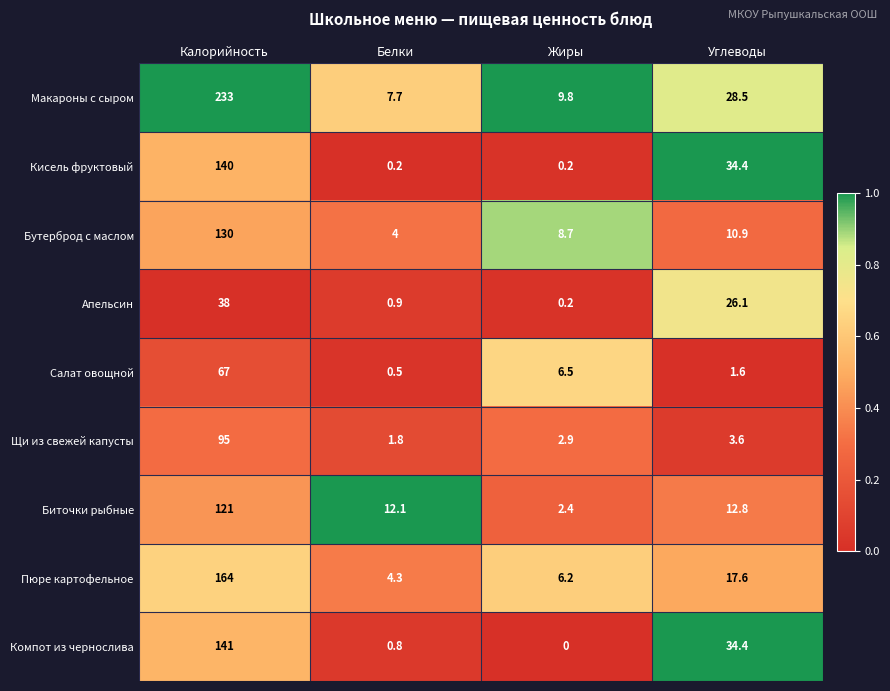

List the series in order of their peak value, highest first.

Макароны с сыром, Пюре картофельное, Компот из чернослива, Кисель фруктовый, Бутерброд с маслом, Биточки рыбные, Щи из свежей капусты, Салат овощной, Апельсин